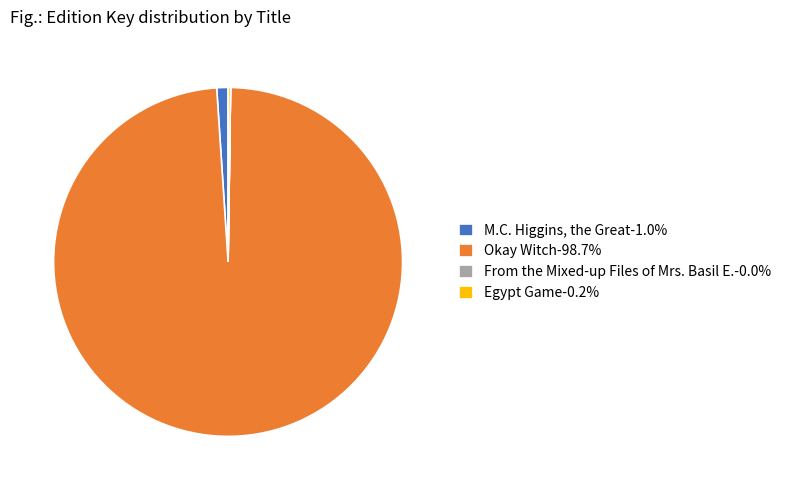

Is there a majority slice in this chart?

Yes